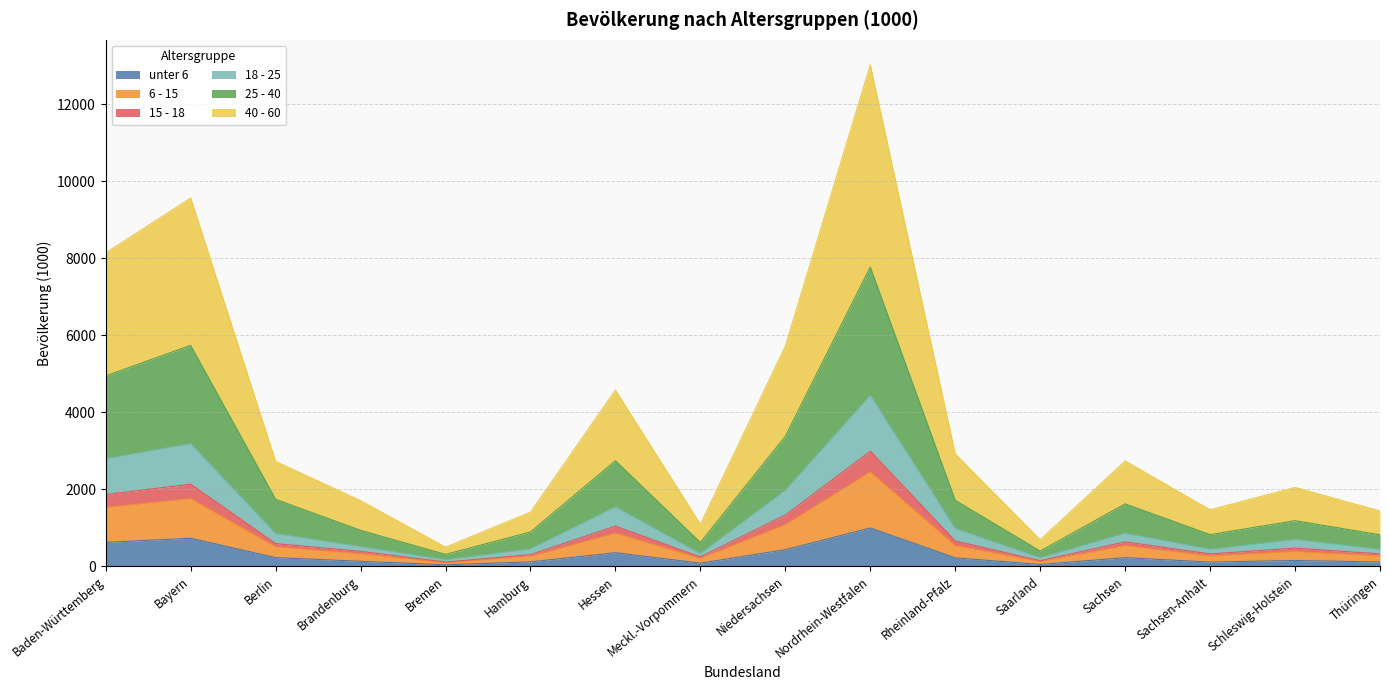

True or false: unter 6 and 40 - 60 cross at least once.

False